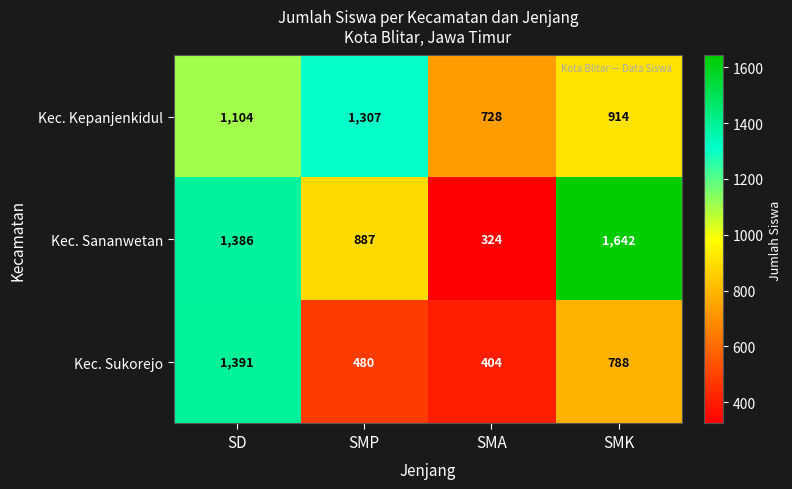

Which category has the lowest value across all series?

SMA